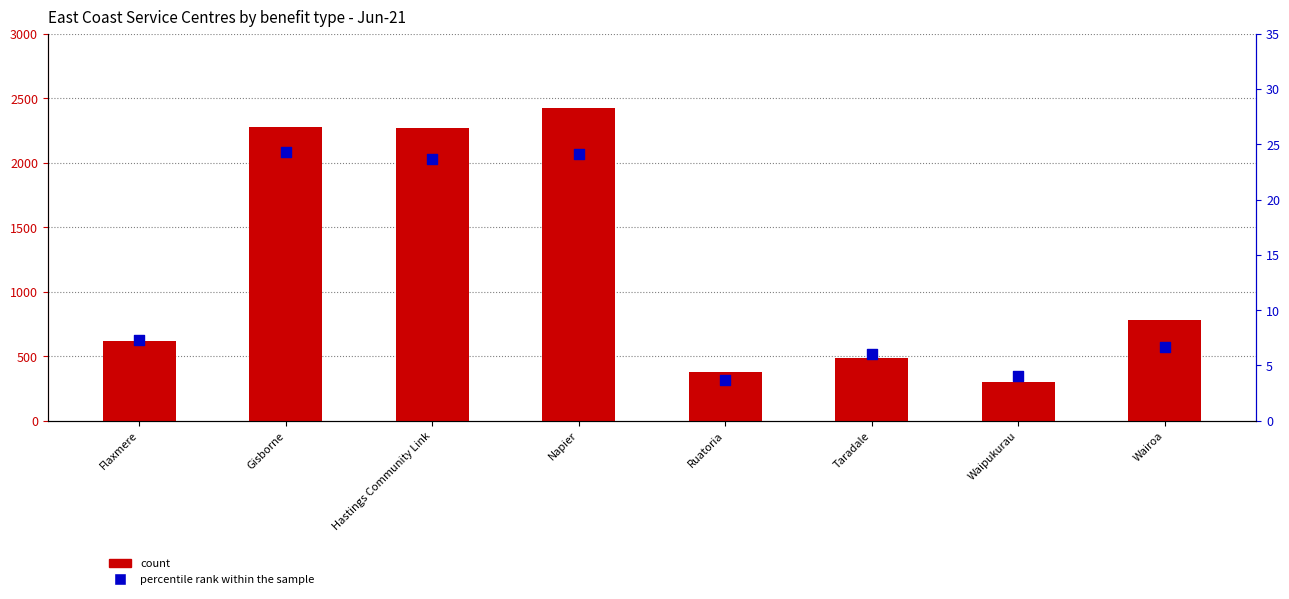

Which series reaches the minimum Y coordinate?

percentile rank within the sample